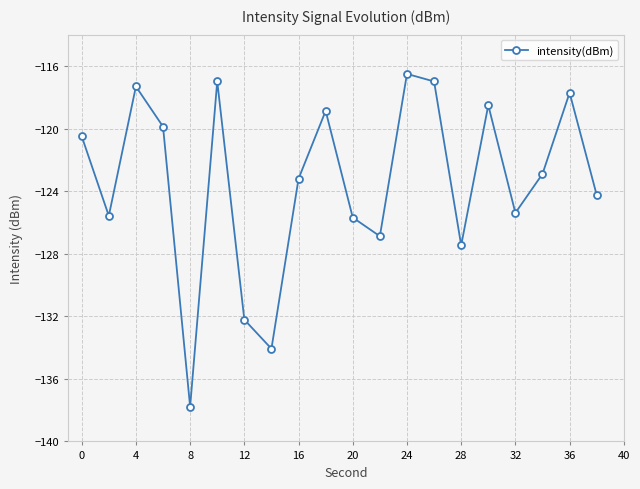

Count the number of values greater than -122.

9